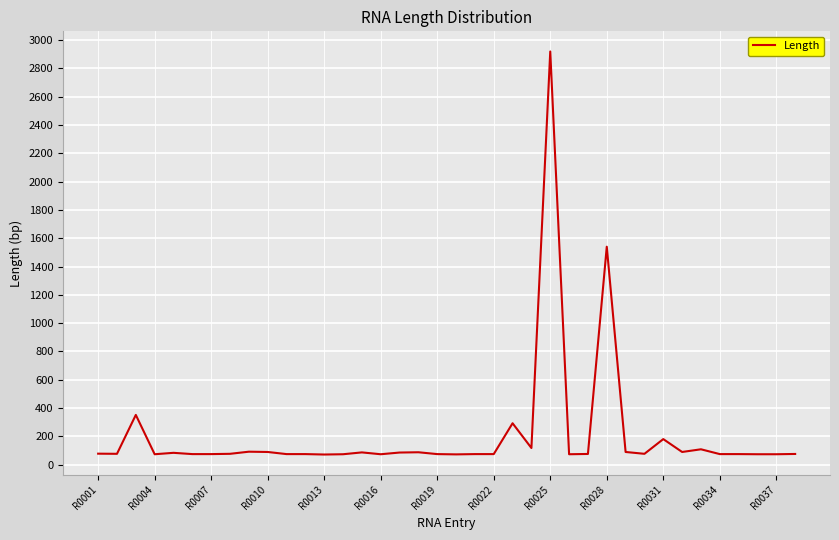

What is the maximum value shown in the chart?

2920